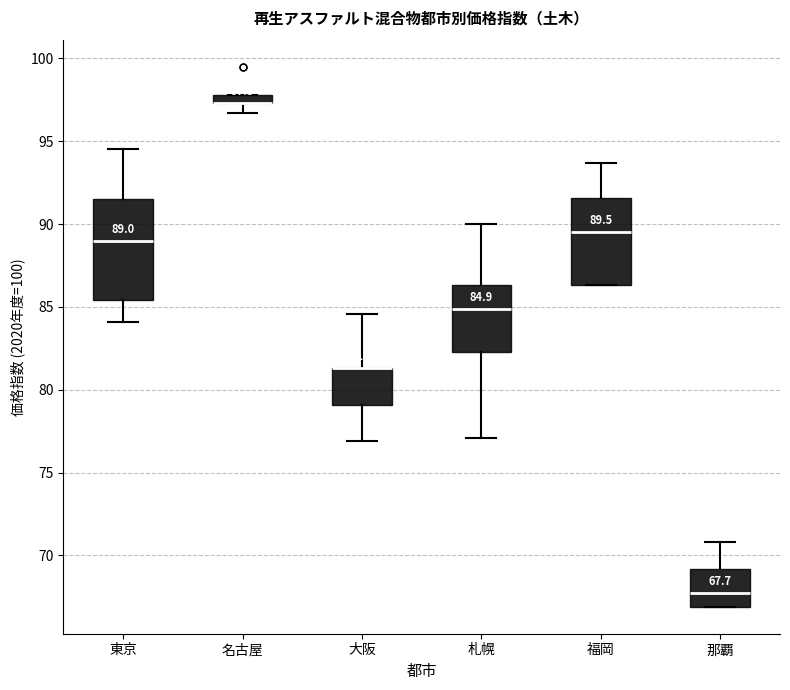

Which box is the tallest, from its lower edge to its upper edge?

東京